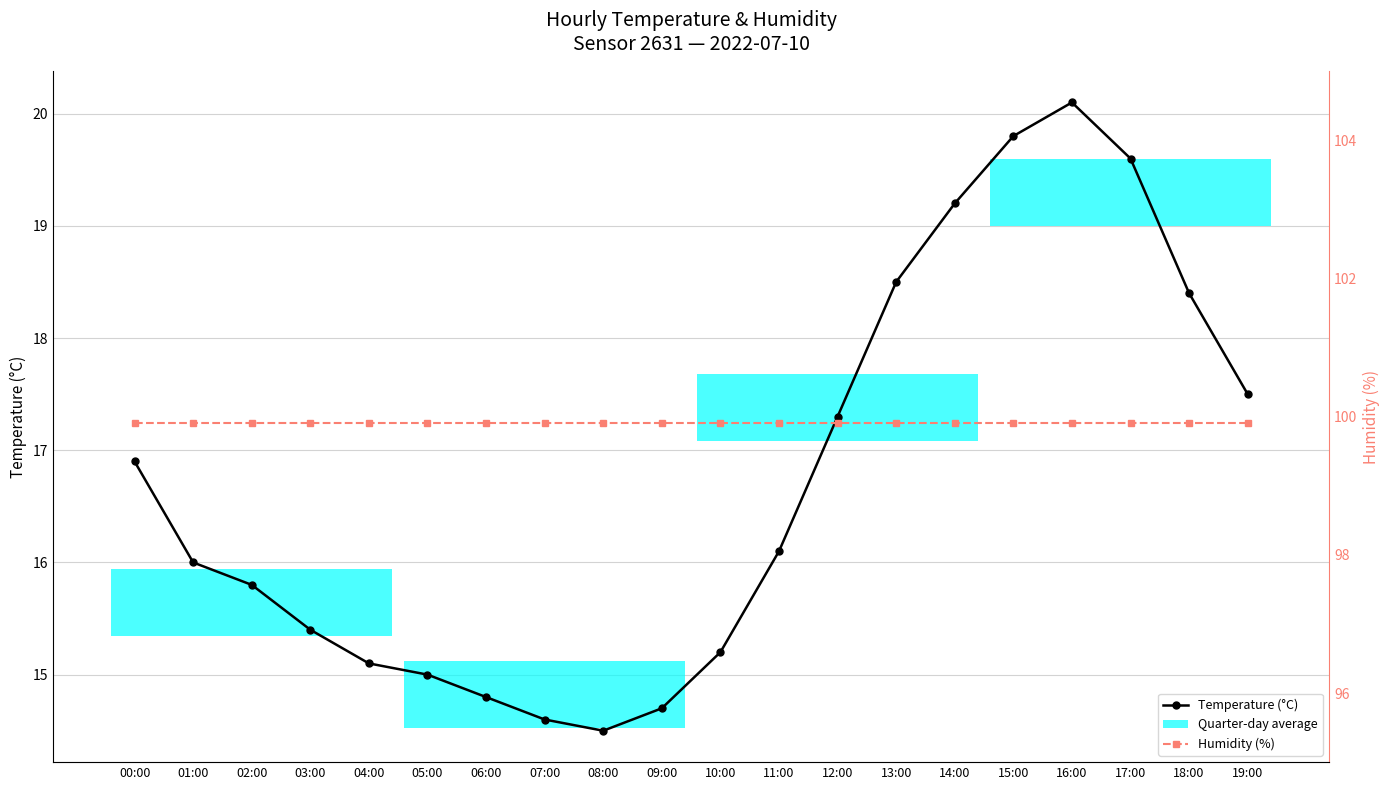

True or false: Temperature (°C) and Humidity (%) intersect in this chart.

False